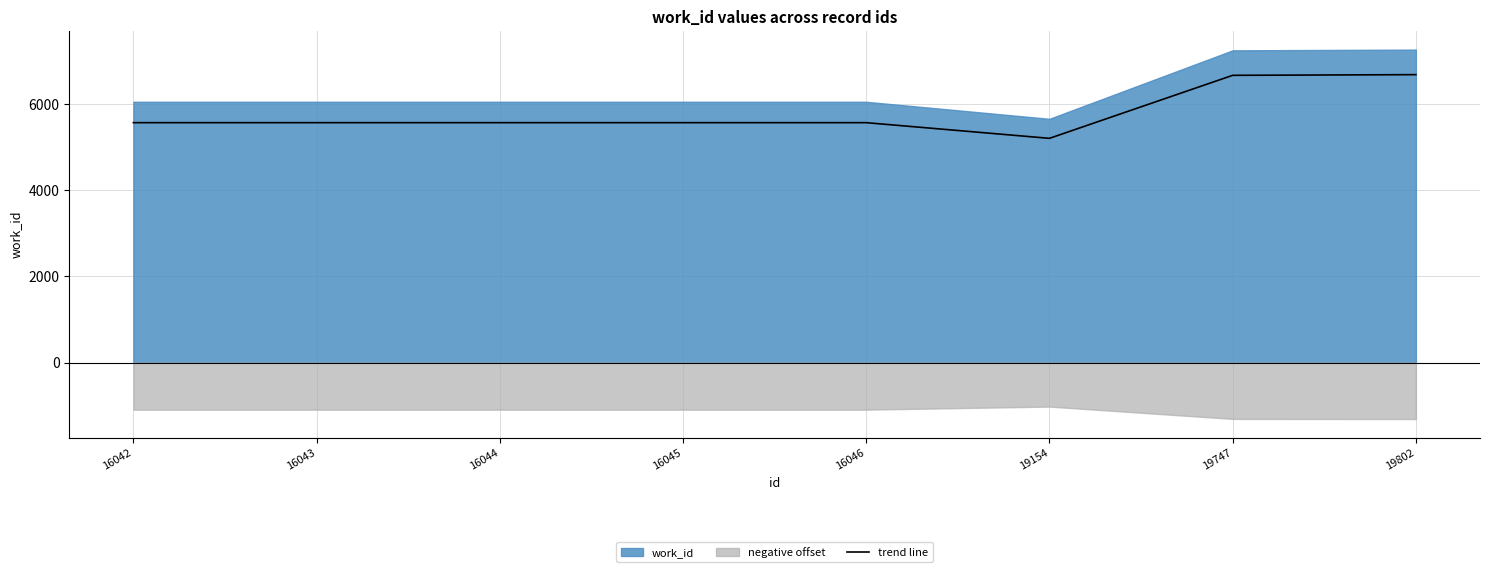

What is the ratio of the value at 16043 to the value at 16044?

1.0